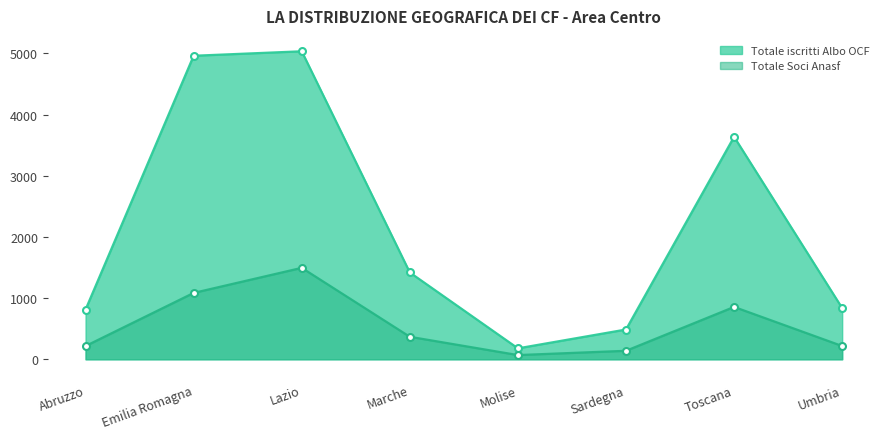

True or false: Totale iscritti Albo OCF and Totale Soci Anasf intersect in this chart.

False